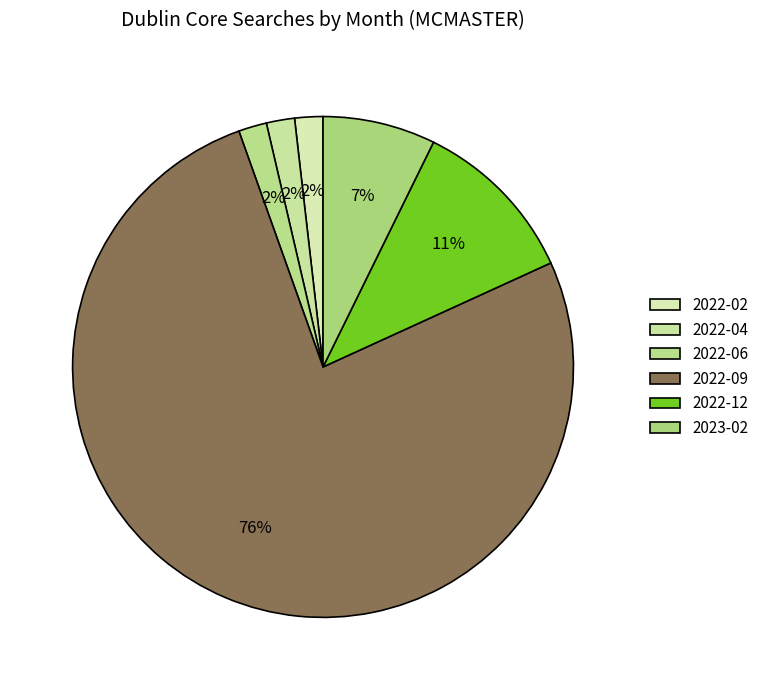

How many segments does this pie chart have?

6